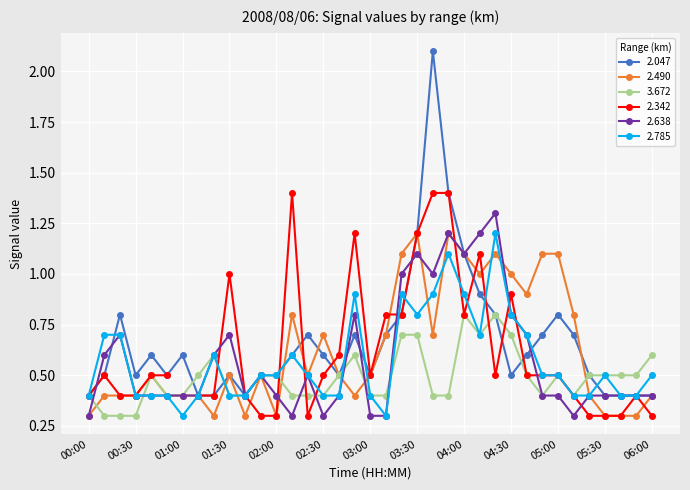

What is the maximum value for 2.785?

1.2